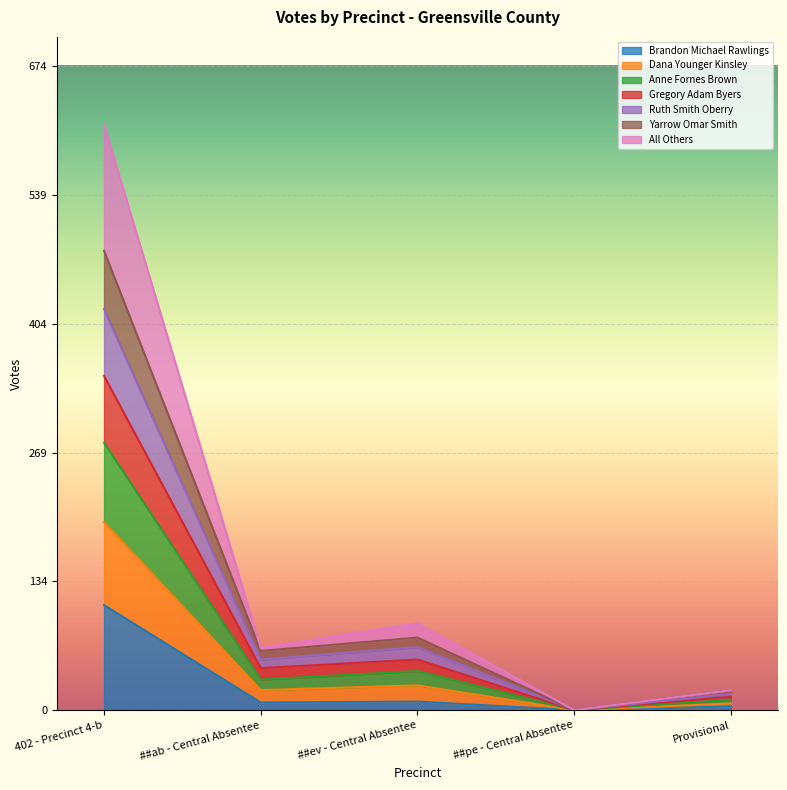

At which category is the sum across all series the highest?

402 - Precinct 4-b